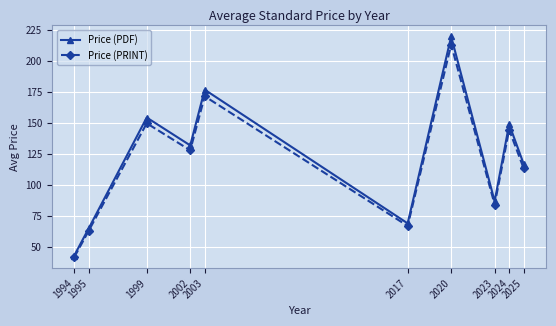

What is the greatest value displayed?

220.0